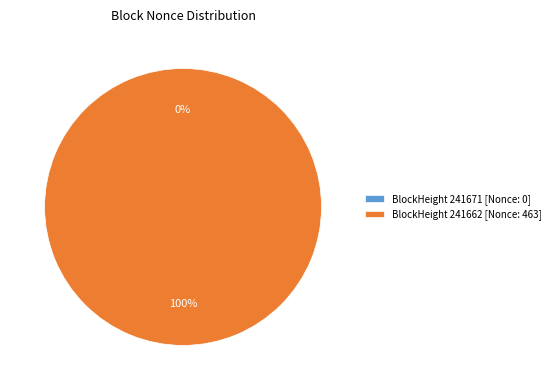

Which category has the smallest portion of the pie?

241671